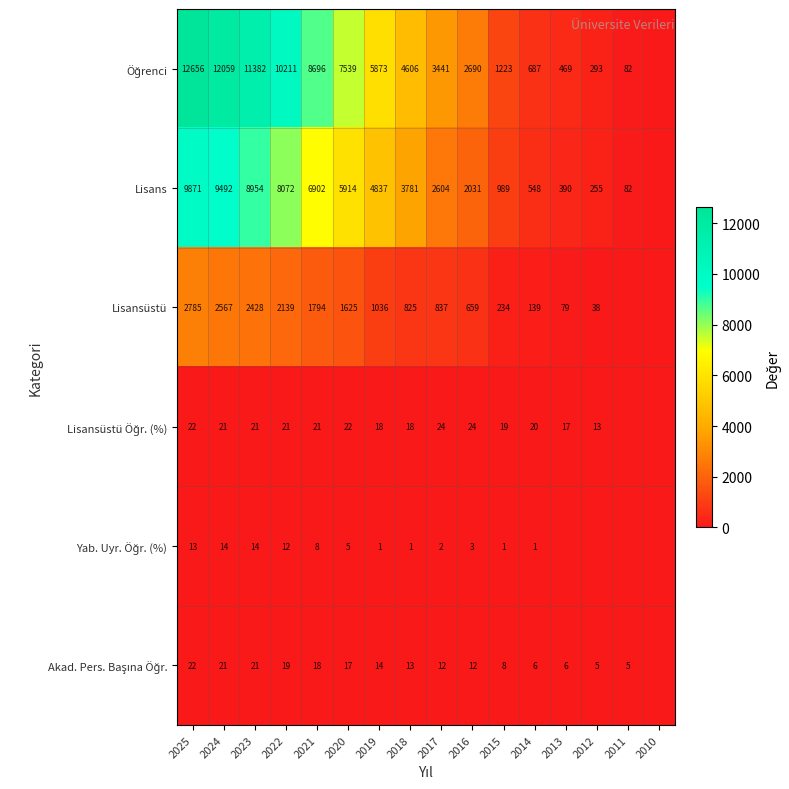

What is the sum of the Lisansüstü values at 2015 and 2016?

893